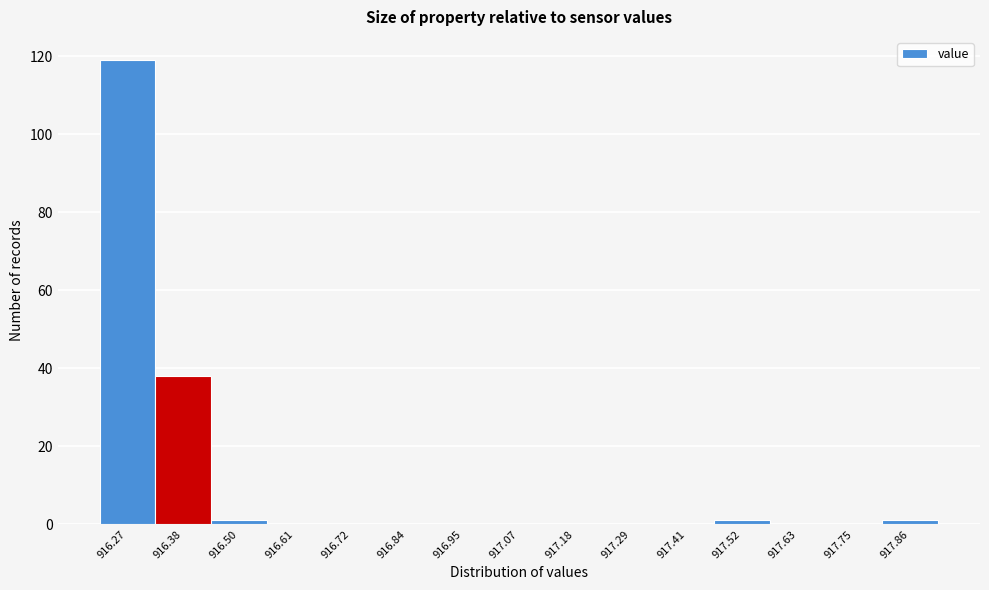

Reading left to right, transcribe this chart: for each bar, give the range it covers on the x-axis and its height. Neither the bar edges nor the heights are printed on the chart, so give them approximately, as read against the axes.

916.210 to 916.324: 120
916.324 to 916.438: 38
916.438 to 916.552: under 2
916.552 to 916.666: 0
916.666 to 916.780: 0
916.780 to 916.894: 0
916.894 to 917.008: 0
917.008 to 917.122: 0
917.122 to 917.236: 0
917.236 to 917.350: 0
917.350 to 917.464: 0
917.464 to 917.578: under 2
917.578 to 917.692: 0
917.692 to 917.806: 0
917.806 to 917.920: under 2